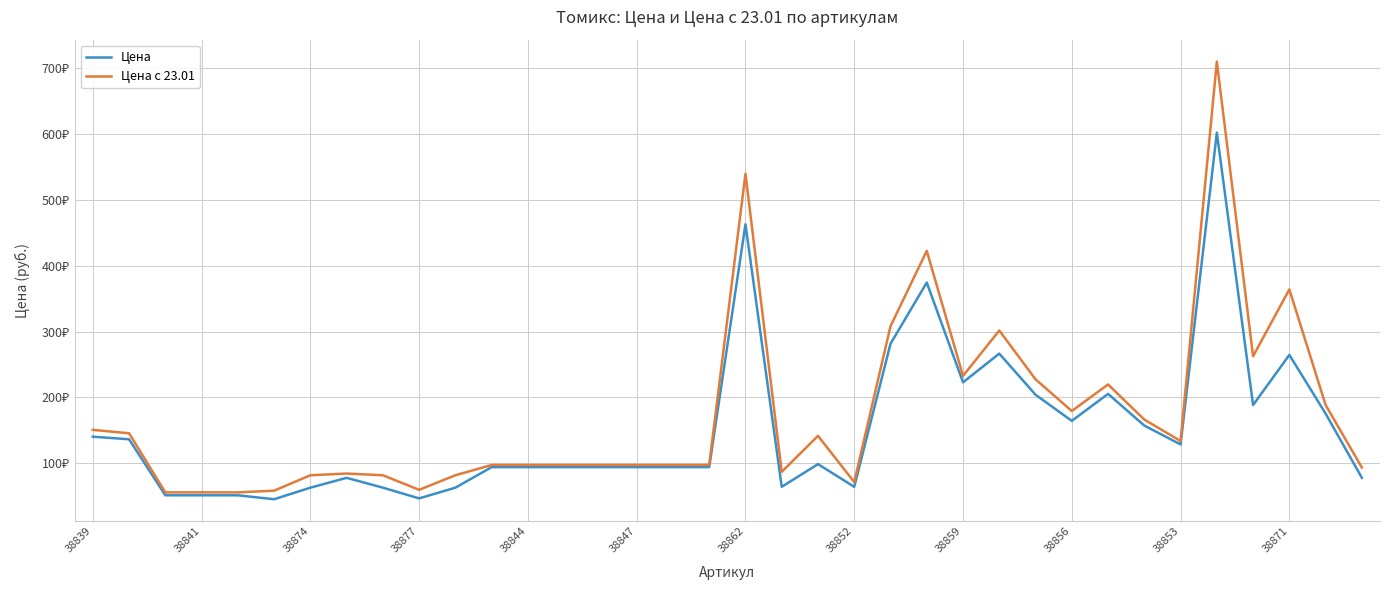

True or false: Цена с 23.01 and Цена cross at least once.

False